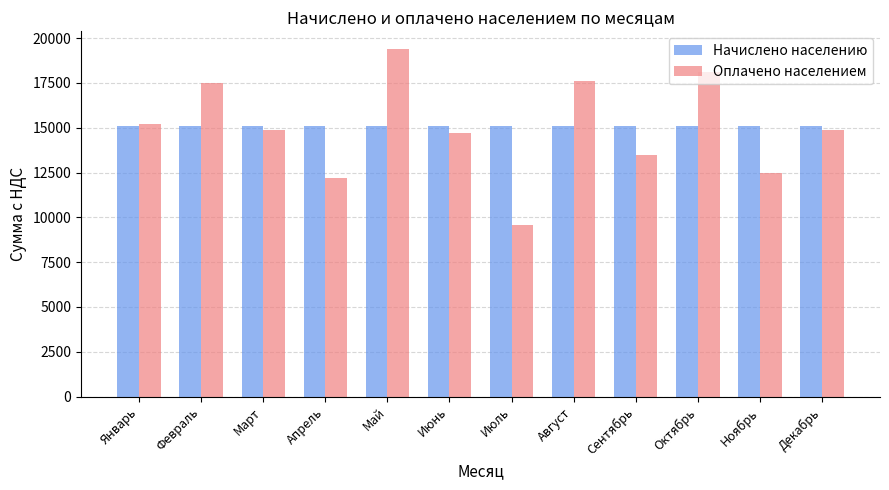

How many bars are there in each group?

2